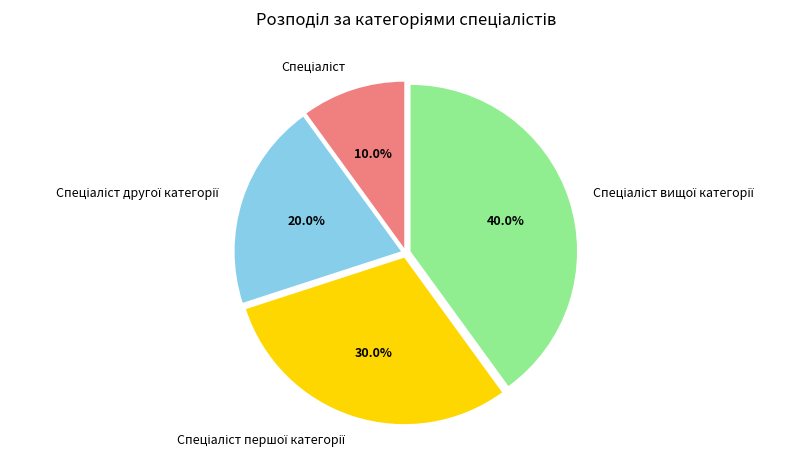

Is there a majority slice in this chart?

No